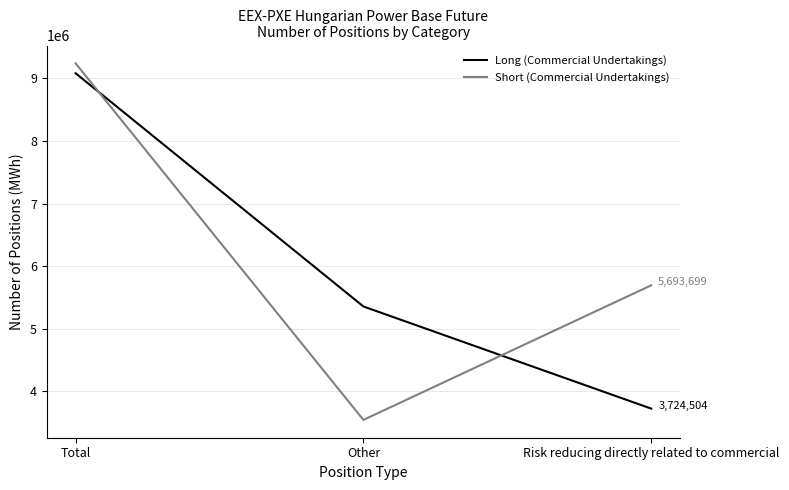

Is the value of Short (Commercial Undertakings) at Total greater than the value of Long (Commercial Undertakings) at Risk reducing directly related to commercial?

Yes